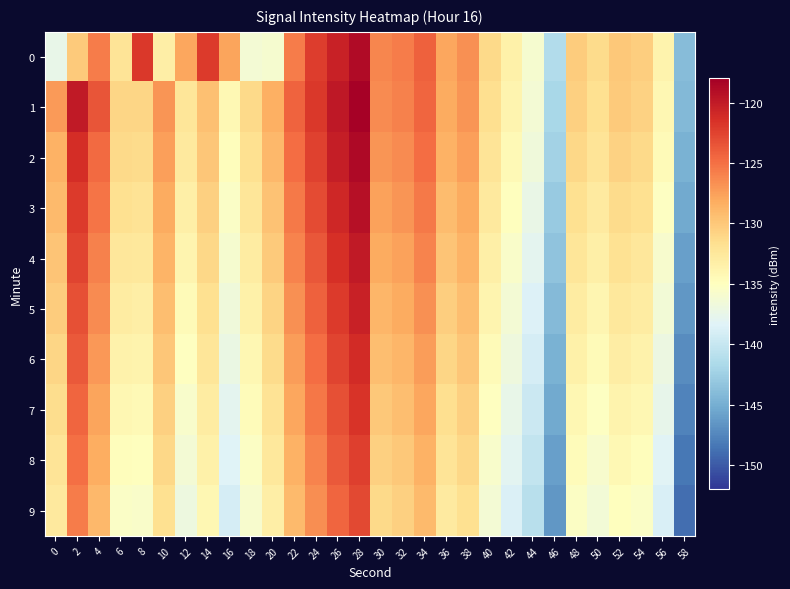

Which series has the largest total across all categories?

1